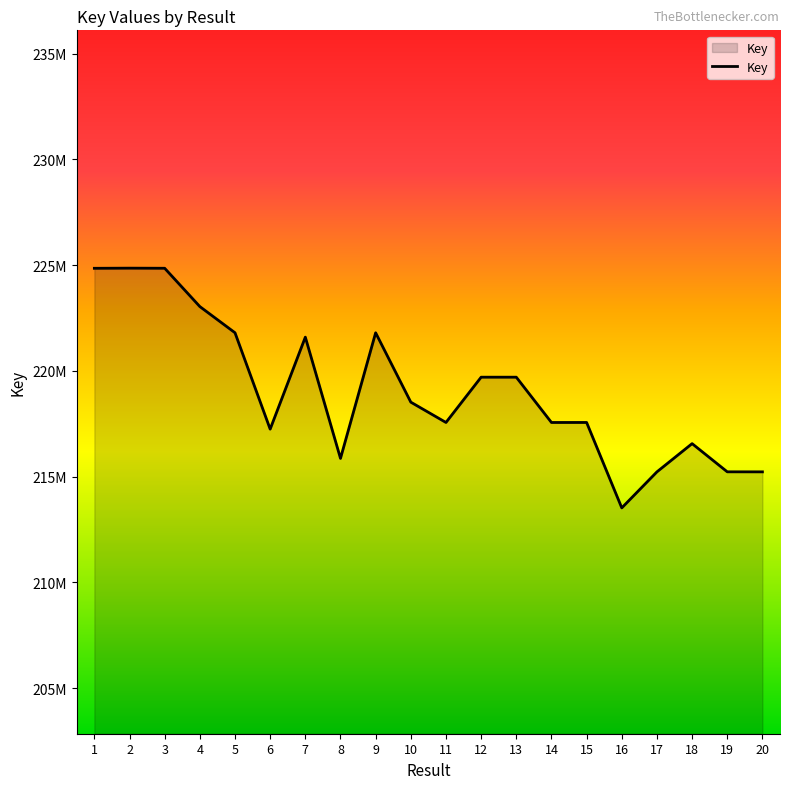

List the labels in order of value, largest first.

2, 3, 1, 4, 5, 9, 7, 12, 13, 10, 15, 11, 14, 6, 18, 8, 19, 17, 20, 16